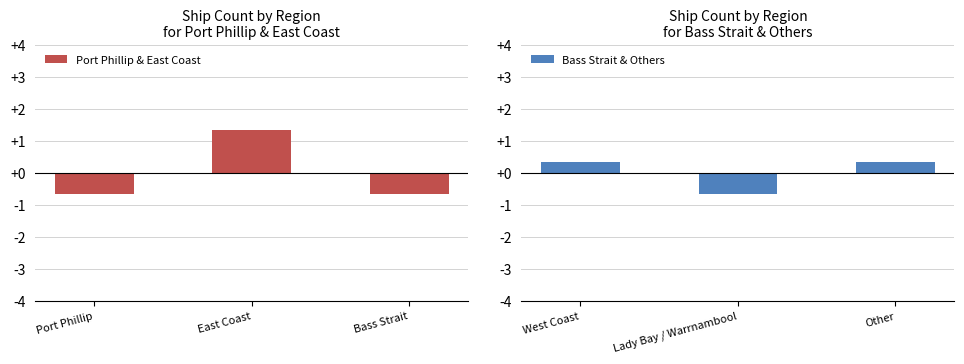

Reading right to left, transcribe all the data shown in this chart.

Port Phillip & East Coast: Bass Strait=-0.7	East Coast=1.3	Port Phillip=-0.7
Bass Strait & Others: Other=0.3	Lady Bay / Warrnambool=-0.7	West Coast=0.3